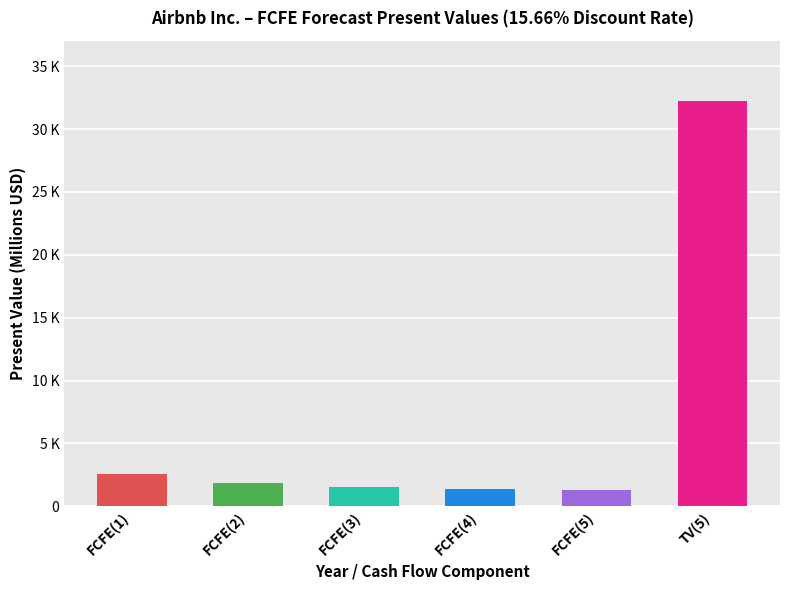

Does the chart contain any negative values?

No